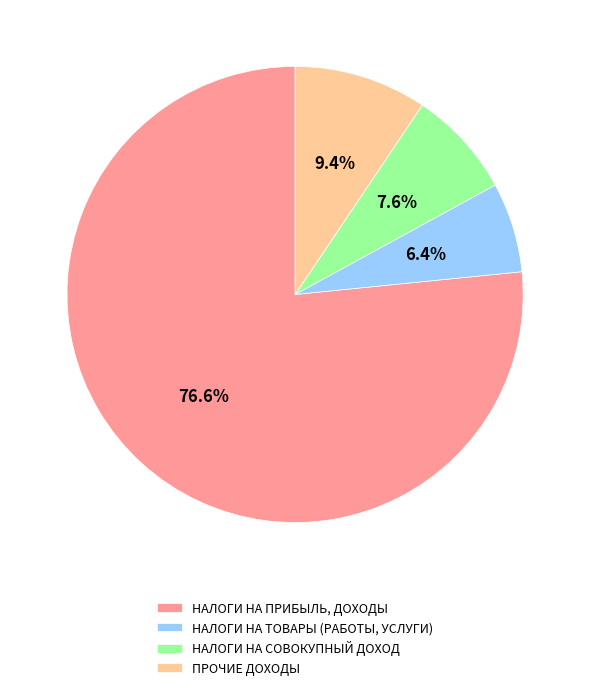

Which has a higher value, НАЛОГИ НА СОВОКУПНЫЙ ДОХОД or НАЛОГИ НА ТОВАРЫ (РАБОТЫ, УСЛУГИ)?

НАЛОГИ НА СОВОКУПНЫЙ ДОХОД